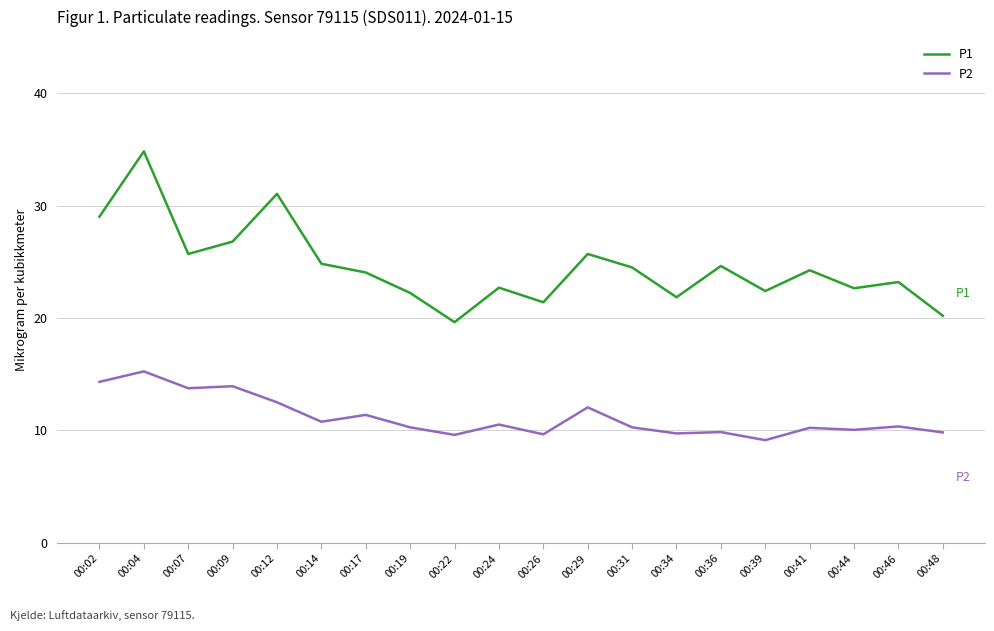

Is the value of P2 at 00:22 greater than the value of P1 at 00:48?

No